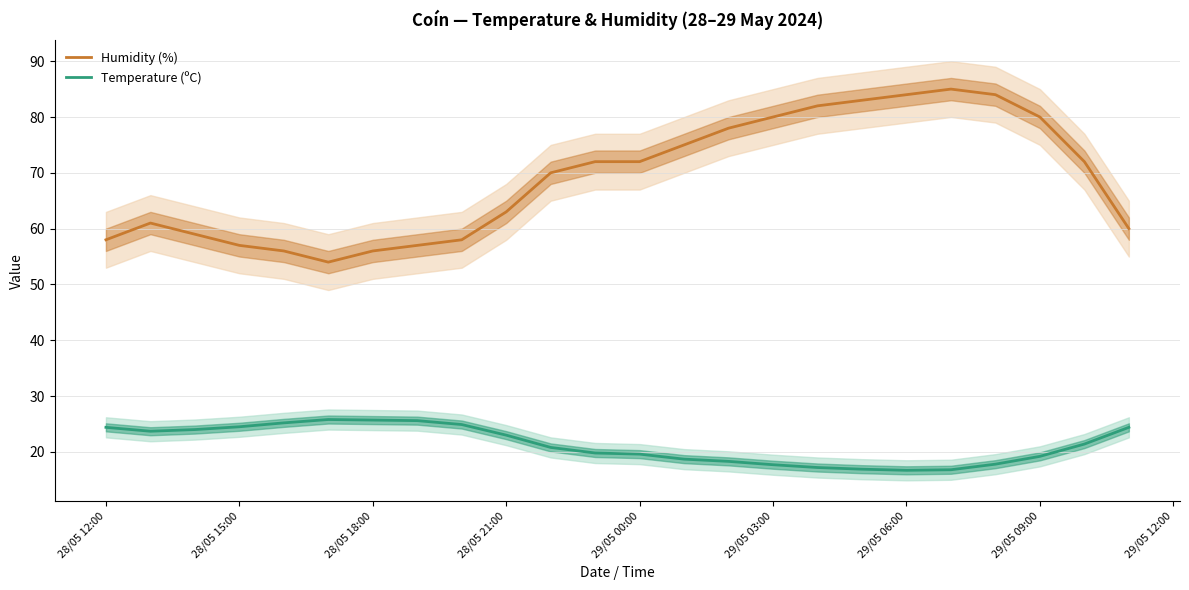

True or false: Humidity (%) and Temperature (ºC) intersect in this chart.

False